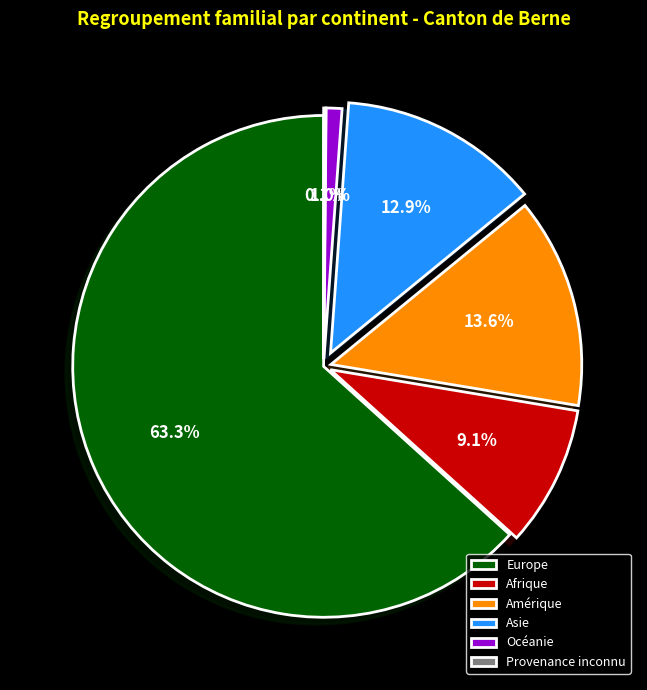

What percentage is the Amérique slice, to the nearest percent?

14%